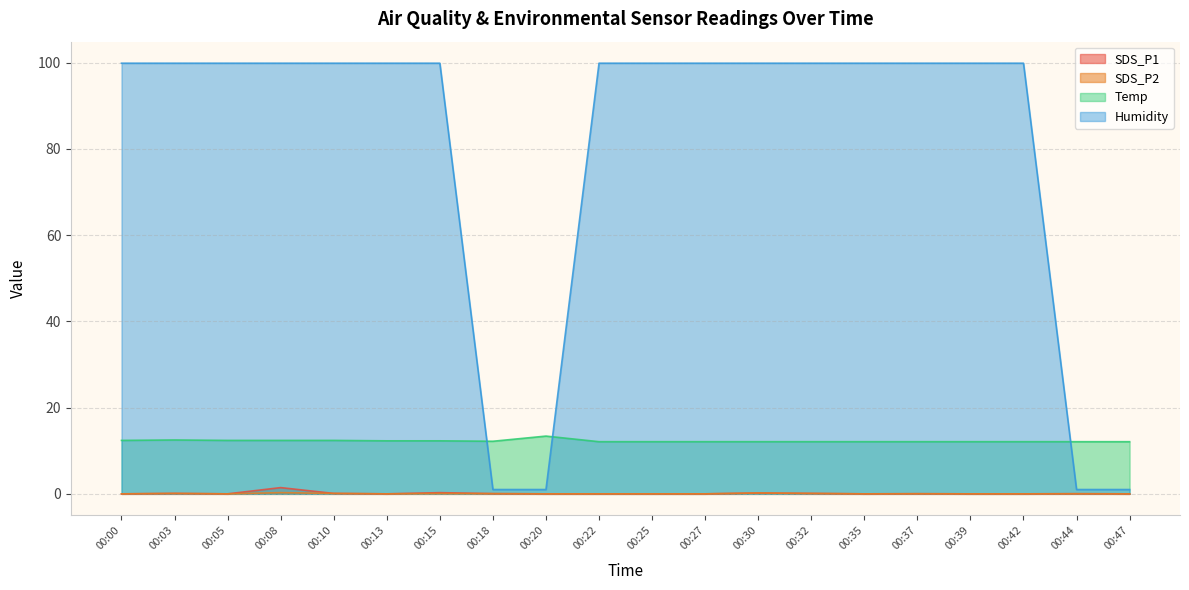

How many intersections are there between Temp and Humidity?

3